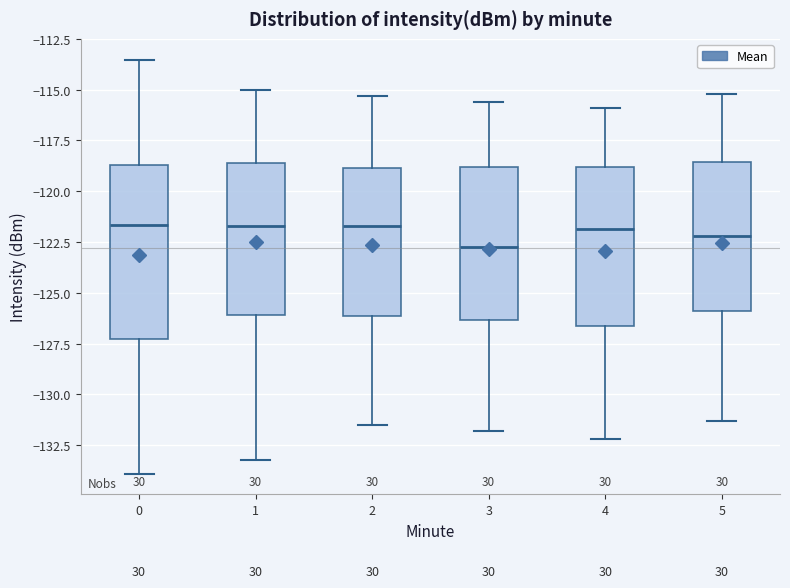

Which box is the tallest, from its lower edge to its upper edge?

0